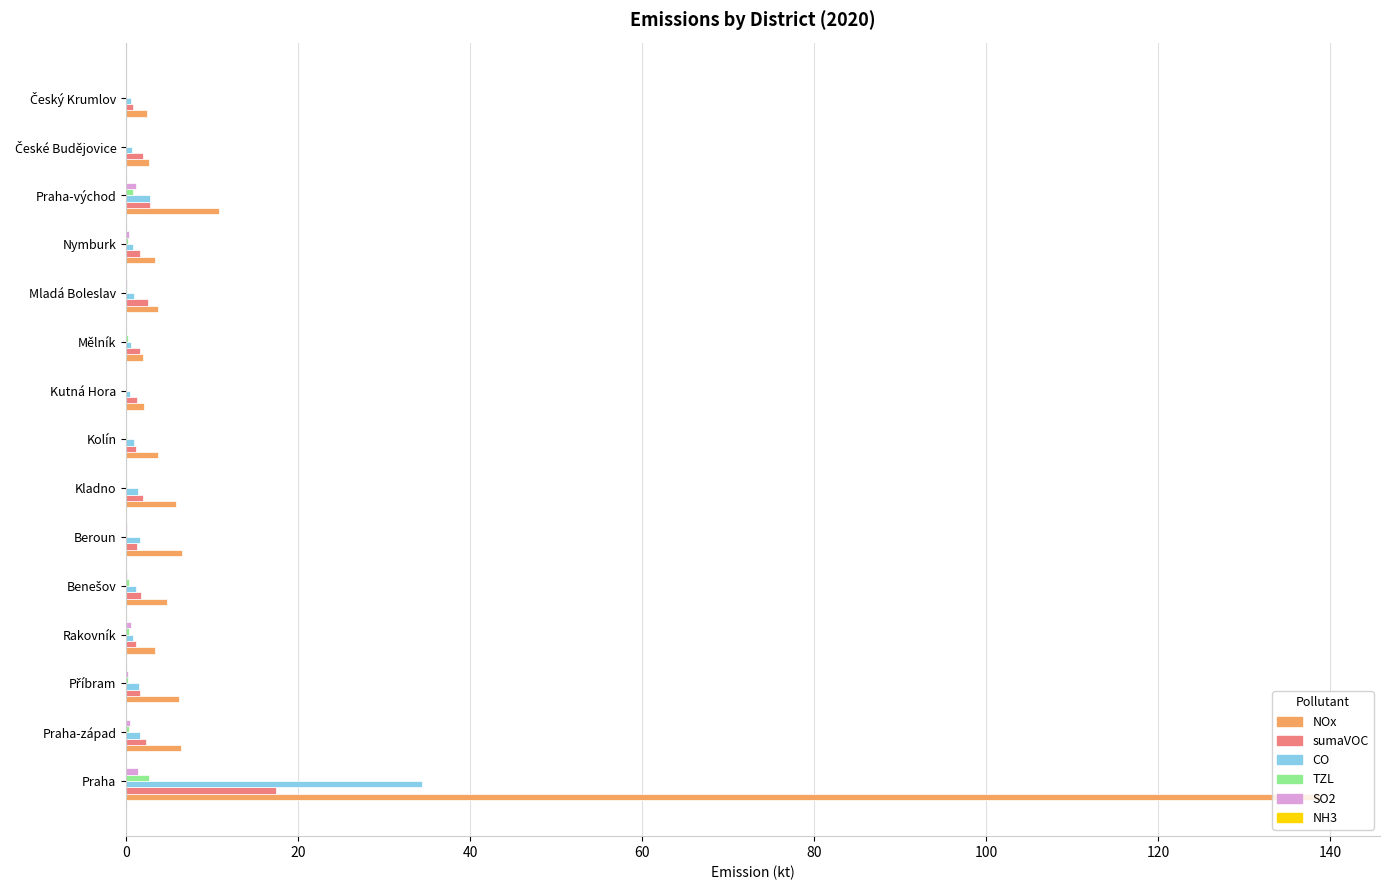

Which series has the largest total across all categories?

NOx